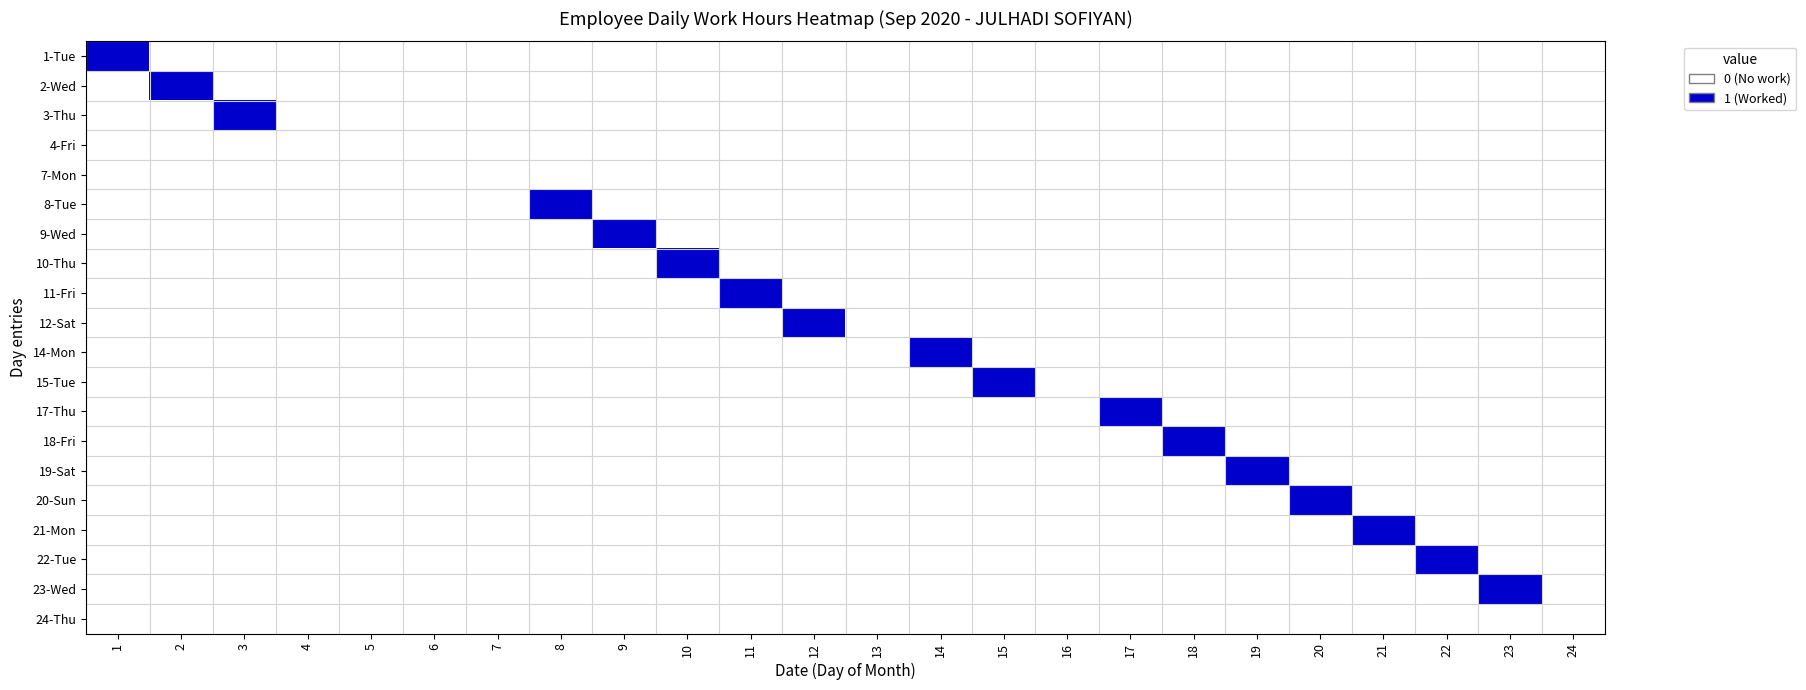

Reading left to right, transcribe all the data shown in this chart.

1-Tue: 1=1	2=0	3=0	4=0	5=0	6=0	7=0	8=0	9=0	10=0	11=0	12=0	13=0	14=0	15=0	16=0	17=0	18=0	19=0	20=0	21=0	22=0	23=0	24=0
2-Wed: 1=0	2=1	3=0	4=0	5=0	6=0	7=0	8=0	9=0	10=0	11=0	12=0	13=0	14=0	15=0	16=0	17=0	18=0	19=0	20=0	21=0	22=0	23=0	24=0
3-Thu: 1=0	2=0	3=1	4=0	5=0	6=0	7=0	8=0	9=0	10=0	11=0	12=0	13=0	14=0	15=0	16=0	17=0	18=0	19=0	20=0	21=0	22=0	23=0	24=0
4-Fri: 1=0	2=0	3=0	4=0	5=0	6=0	7=0	8=0	9=0	10=0	11=0	12=0	13=0	14=0	15=0	16=0	17=0	18=0	19=0	20=0	21=0	22=0	23=0	24=0
7-Mon: 1=0	2=0	3=0	4=0	5=0	6=0	7=0	8=0	9=0	10=0	11=0	12=0	13=0	14=0	15=0	16=0	17=0	18=0	19=0	20=0	21=0	22=0	23=0	24=0
8-Tue: 1=0	2=0	3=0	4=0	5=0	6=0	7=0	8=1	9=0	10=0	11=0	12=0	13=0	14=0	15=0	16=0	17=0	18=0	19=0	20=0	21=0	22=0	23=0	24=0
9-Wed: 1=0	2=0	3=0	4=0	5=0	6=0	7=0	8=0	9=1	10=0	11=0	12=0	13=0	14=0	15=0	16=0	17=0	18=0	19=0	20=0	21=0	22=0	23=0	24=0
10-Thu: 1=0	2=0	3=0	4=0	5=0	6=0	7=0	8=0	9=0	10=1	11=0	12=0	13=0	14=0	15=0	16=0	17=0	18=0	19=0	20=0	21=0	22=0	23=0	24=0
11-Fri: 1=0	2=0	3=0	4=0	5=0	6=0	7=0	8=0	9=0	10=0	11=1	12=0	13=0	14=0	15=0	16=0	17=0	18=0	19=0	20=0	21=0	22=0	23=0	24=0
12-Sat: 1=0	2=0	3=0	4=0	5=0	6=0	7=0	8=0	9=0	10=0	11=0	12=1	13=0	14=0	15=0	16=0	17=0	18=0	19=0	20=0	21=0	22=0	23=0	24=0
14-Mon: 1=0	2=0	3=0	4=0	5=0	6=0	7=0	8=0	9=0	10=0	11=0	12=0	13=0	14=1	15=0	16=0	17=0	18=0	19=0	20=0	21=0	22=0	23=0	24=0
15-Tue: 1=0	2=0	3=0	4=0	5=0	6=0	7=0	8=0	9=0	10=0	11=0	12=0	13=0	14=0	15=1	16=0	17=0	18=0	19=0	20=0	21=0	22=0	23=0	24=0
17-Thu: 1=0	2=0	3=0	4=0	5=0	6=0	7=0	8=0	9=0	10=0	11=0	12=0	13=0	14=0	15=0	16=0	17=1	18=0	19=0	20=0	21=0	22=0	23=0	24=0
18-Fri: 1=0	2=0	3=0	4=0	5=0	6=0	7=0	8=0	9=0	10=0	11=0	12=0	13=0	14=0	15=0	16=0	17=0	18=1	19=0	20=0	21=0	22=0	23=0	24=0
19-Sat: 1=0	2=0	3=0	4=0	5=0	6=0	7=0	8=0	9=0	10=0	11=0	12=0	13=0	14=0	15=0	16=0	17=0	18=0	19=1	20=0	21=0	22=0	23=0	24=0
20-Sun: 1=0	2=0	3=0	4=0	5=0	6=0	7=0	8=0	9=0	10=0	11=0	12=0	13=0	14=0	15=0	16=0	17=0	18=0	19=0	20=1	21=0	22=0	23=0	24=0
21-Mon: 1=0	2=0	3=0	4=0	5=0	6=0	7=0	8=0	9=0	10=0	11=0	12=0	13=0	14=0	15=0	16=0	17=0	18=0	19=0	20=0	21=1	22=0	23=0	24=0
22-Tue: 1=0	2=0	3=0	4=0	5=0	6=0	7=0	8=0	9=0	10=0	11=0	12=0	13=0	14=0	15=0	16=0	17=0	18=0	19=0	20=0	21=0	22=1	23=0	24=0
23-Wed: 1=0	2=0	3=0	4=0	5=0	6=0	7=0	8=0	9=0	10=0	11=0	12=0	13=0	14=0	15=0	16=0	17=0	18=0	19=0	20=0	21=0	22=0	23=1	24=0
24-Thu: 1=0	2=0	3=0	4=0	5=0	6=0	7=0	8=0	9=0	10=0	11=0	12=0	13=0	14=0	15=0	16=0	17=0	18=0	19=0	20=0	21=0	22=0	23=0	24=0